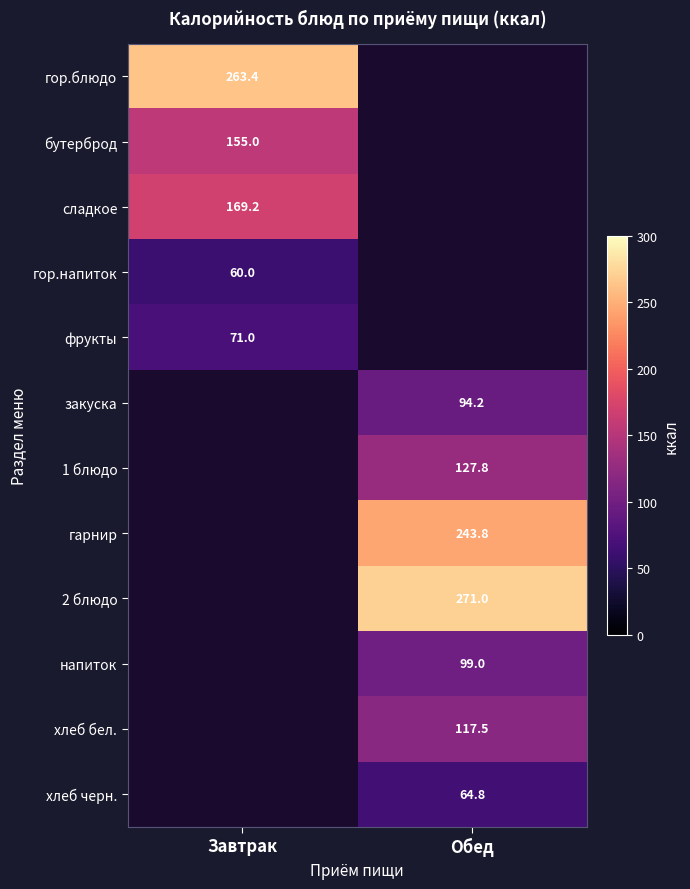

The фрукты series shows 71.0 at Завтрак. True or false?

True